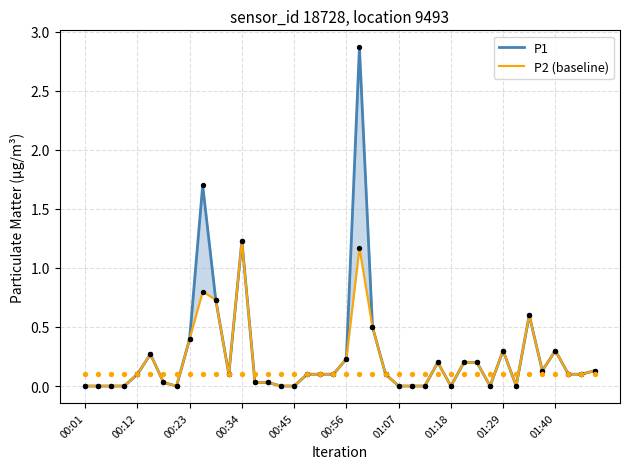

At which category is the sum across all series the highest?

21